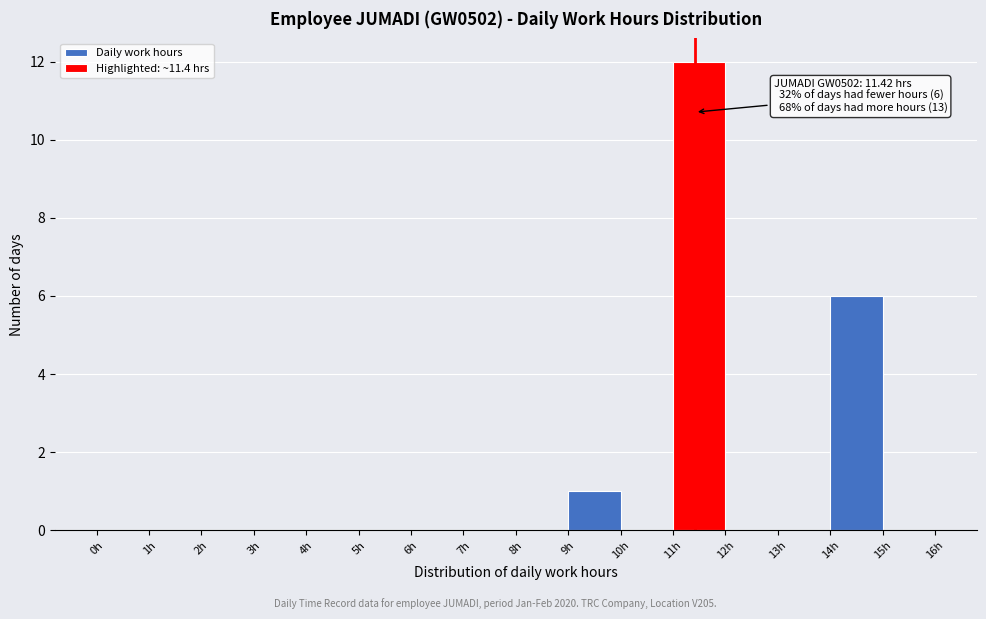

Which range on the x-axis has the tallest bar?

11 to 12